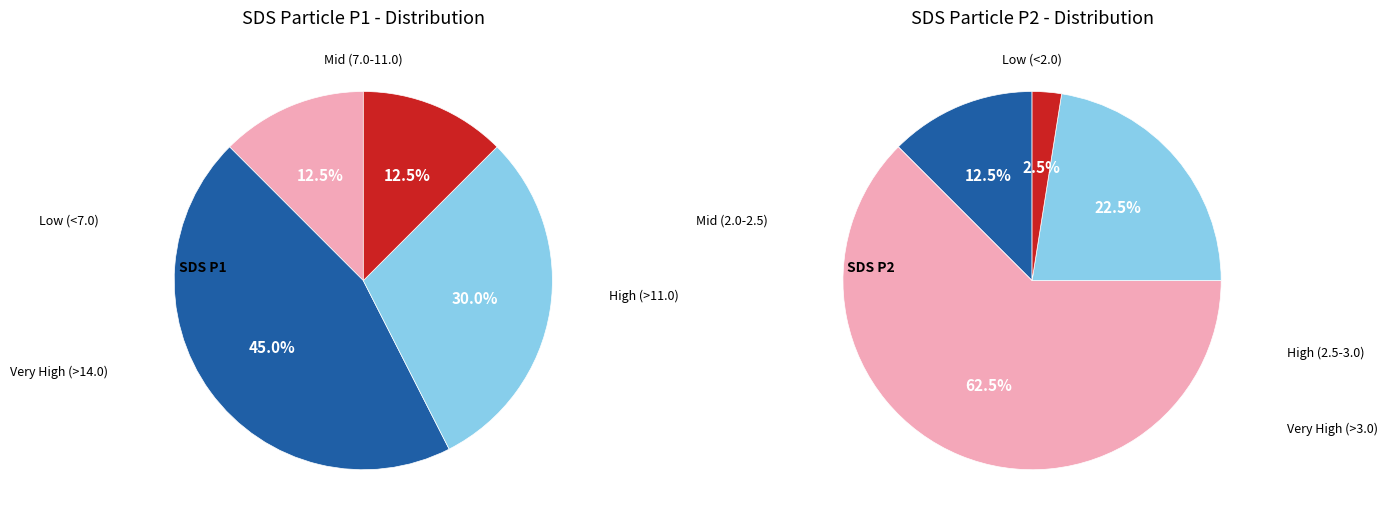

True or false: 38 accounts for 1% of the total.

False